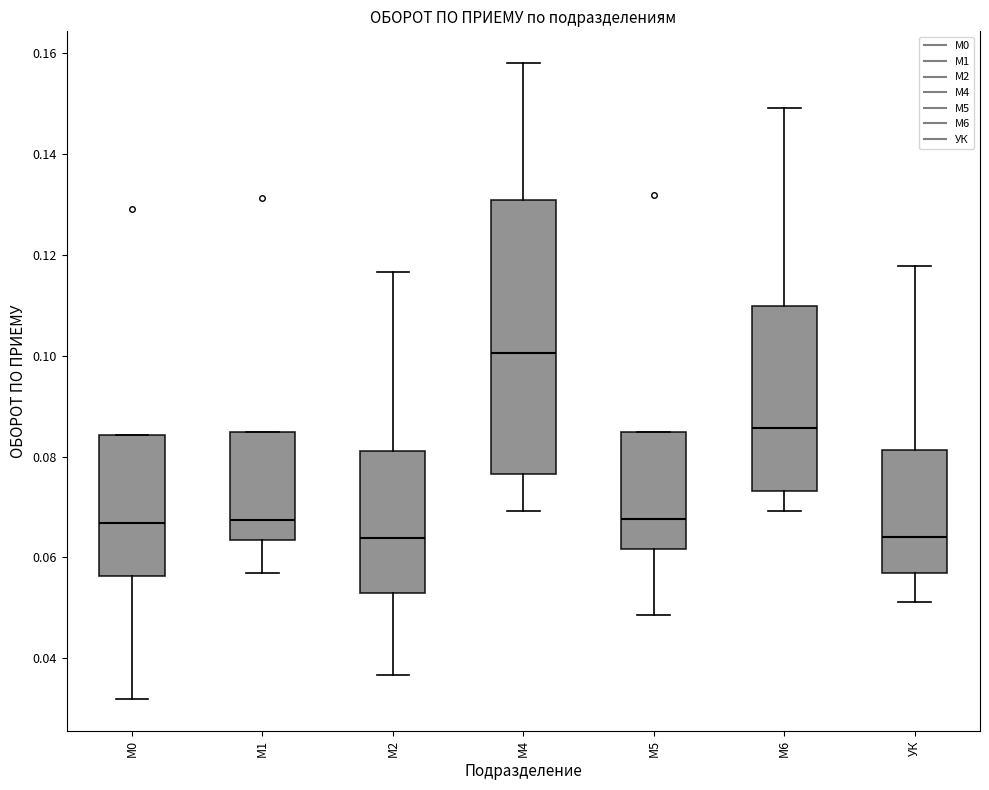

Reading left to right, transcribe this box plot: for each box, give where its median line is, the range the box spans, and where its two whiskers end, as read against the y-axis. The values are not printed on the chart, so give them approximately, as read against the axis.

М0: median 0.066, box 0.056 to 0.084, whiskers 0.032 to 0.084
М1: median 0.068, box 0.064 to 0.084, whiskers 0.056 to 0.084
М2: median 0.064, box 0.052 to 0.082, whiskers 0.036 to 0.116
М4: median 0.100, box 0.076 to 0.130, whiskers 0.070 to 0.158
М5: median 0.068, box 0.062 to 0.084, whiskers 0.048 to 0.084
М6: median 0.086, box 0.074 to 0.110, whiskers 0.070 to 0.150
УК: median 0.064, box 0.056 to 0.082, whiskers 0.052 to 0.118